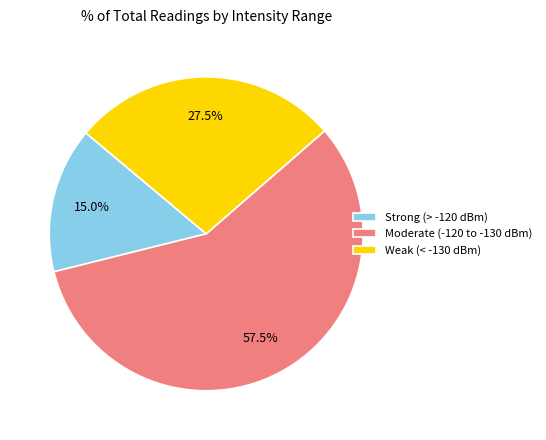

Does Strong (> -120 dBm) represent more than half of the total?

No